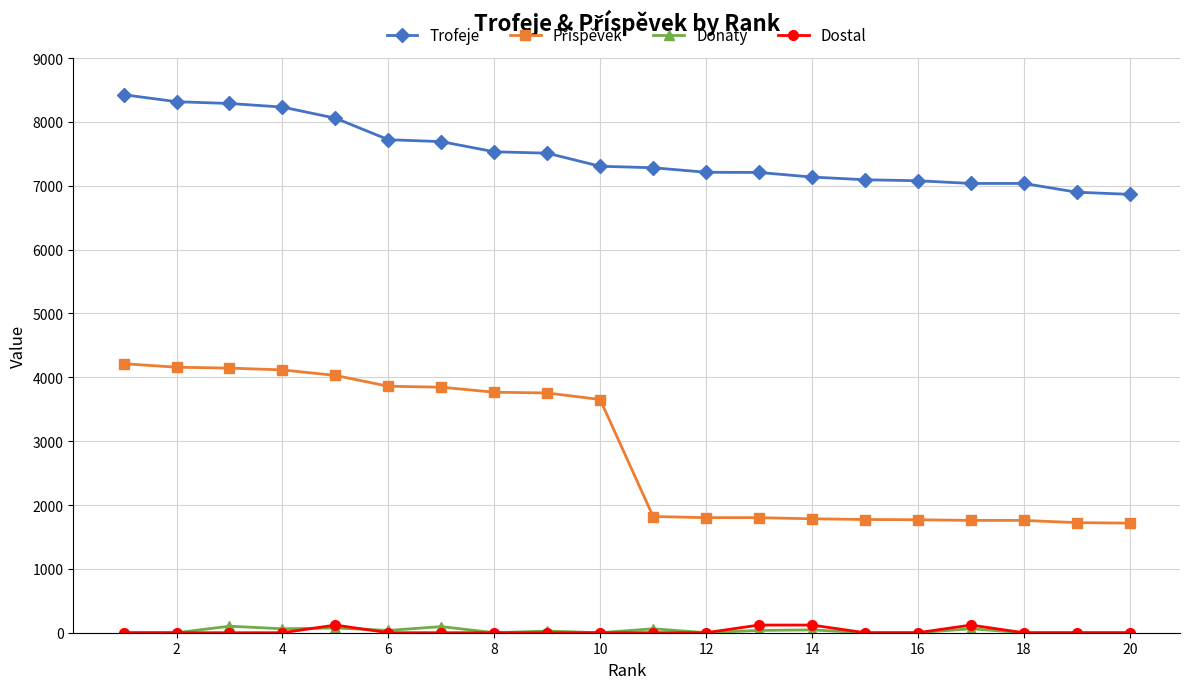

True or false: Donaty and Trofeje cross at least once.

False